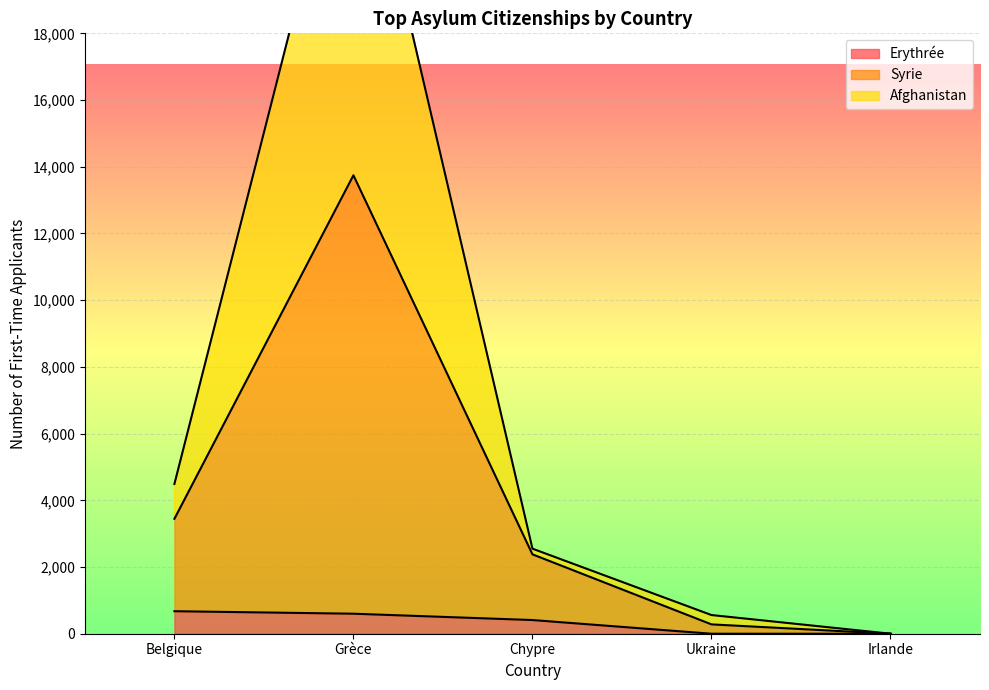

How many values in the Afghanistan series are below 2550?

2